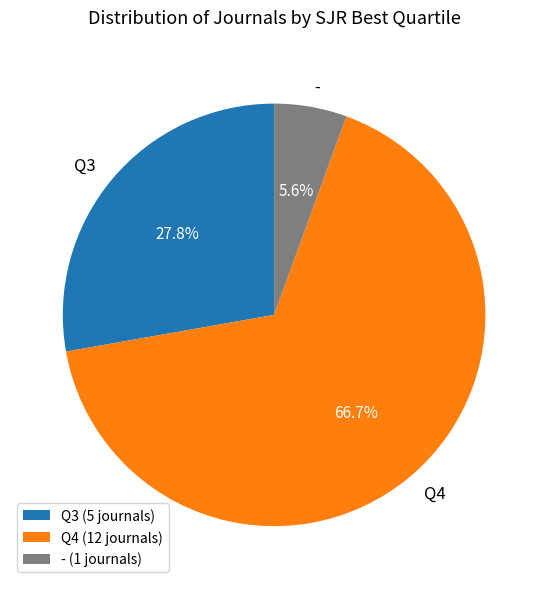

To the nearest percent, what is the combined percentage of Q4 and -?

72%